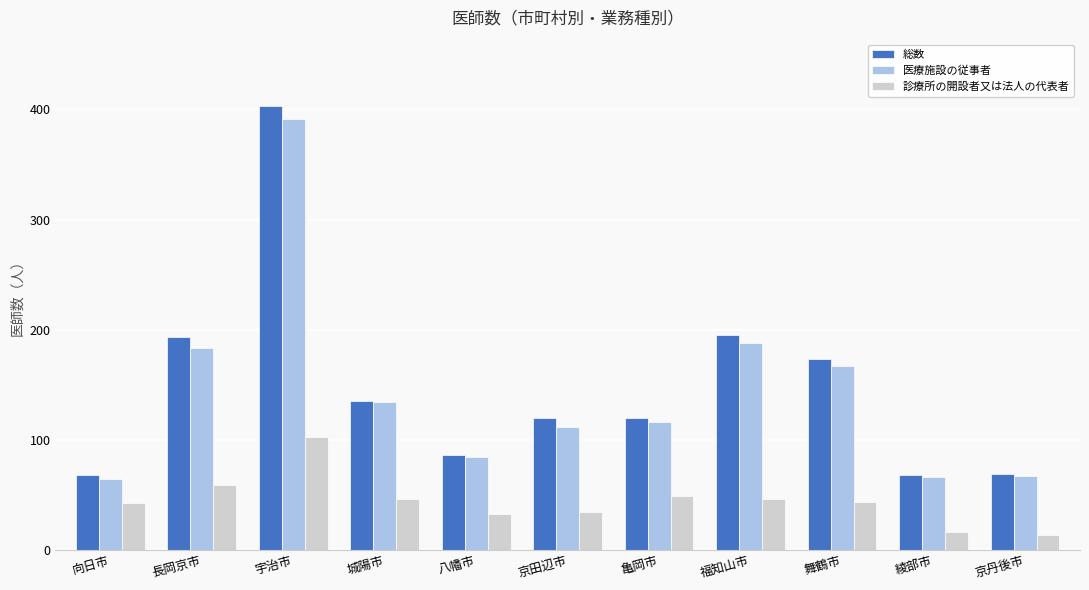

What is the difference between the highest and lowest values at 向日市?

26